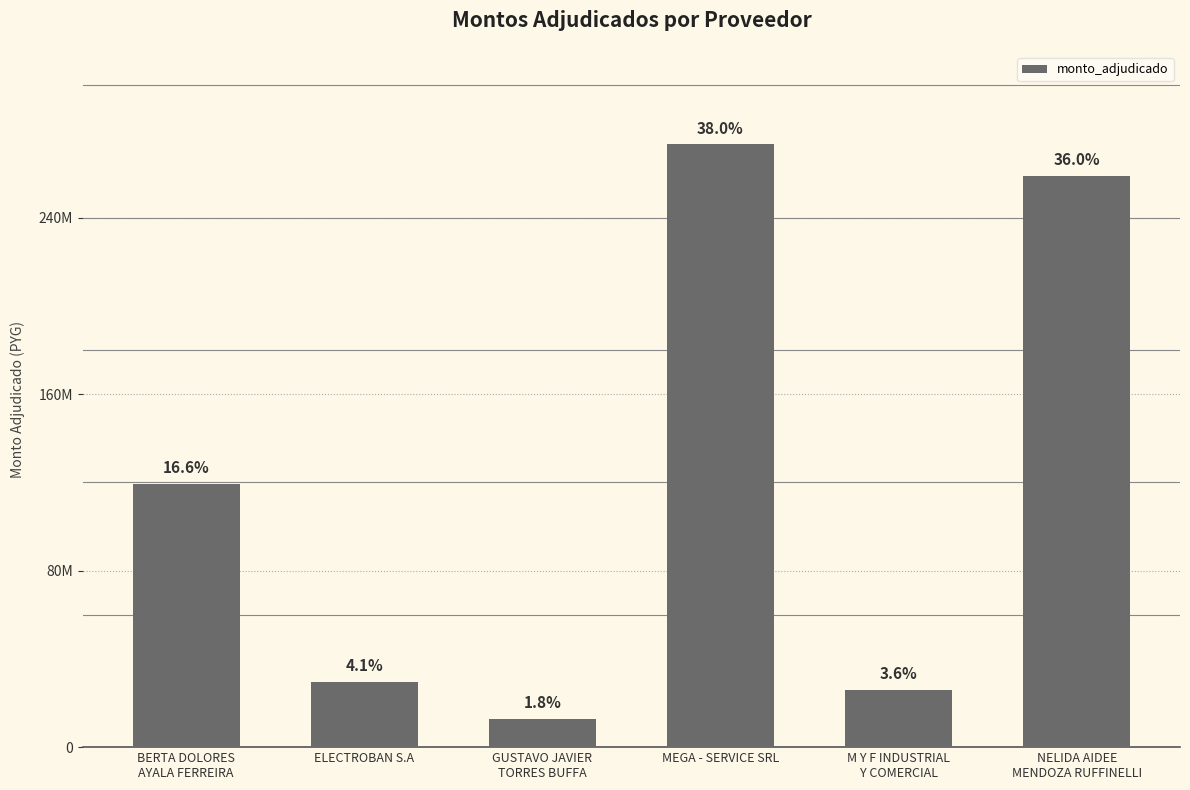

Does the chart contain any negative values?

No